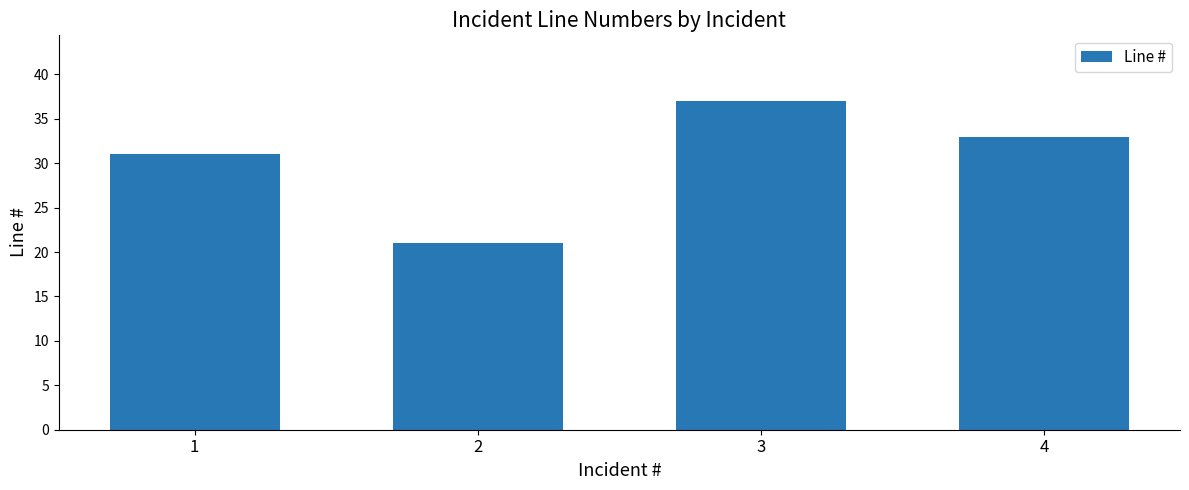

How many values are between 31 and 37?

3